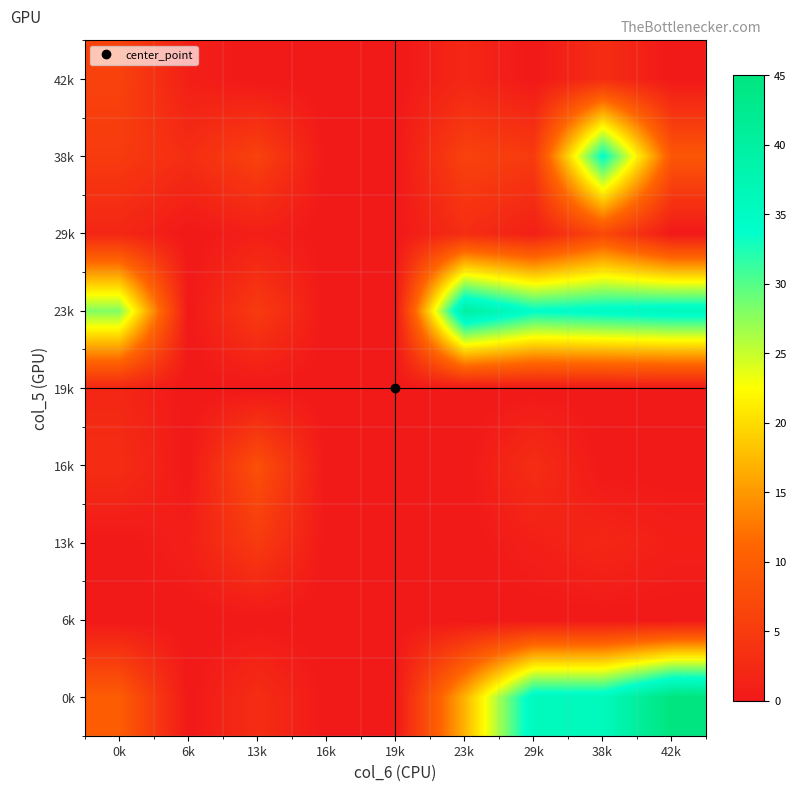

How many distinct data groups are displayed?

9